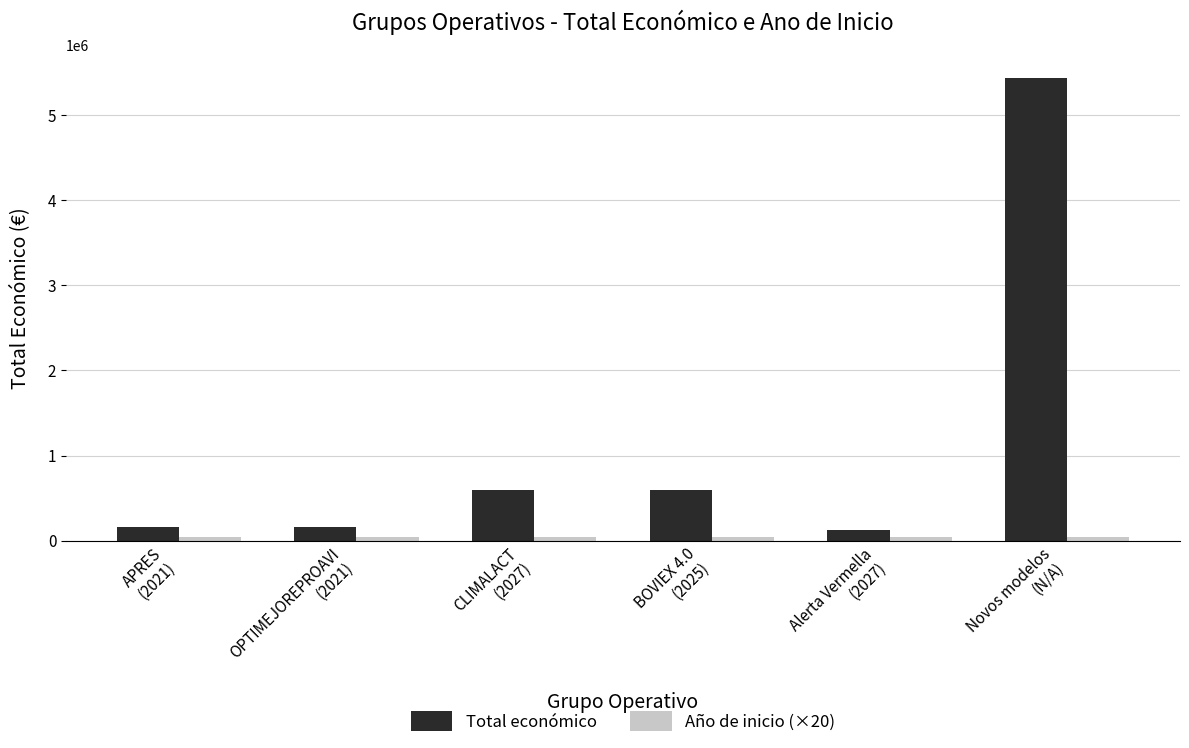

At how many categories does at least one series exceed 561695?

3